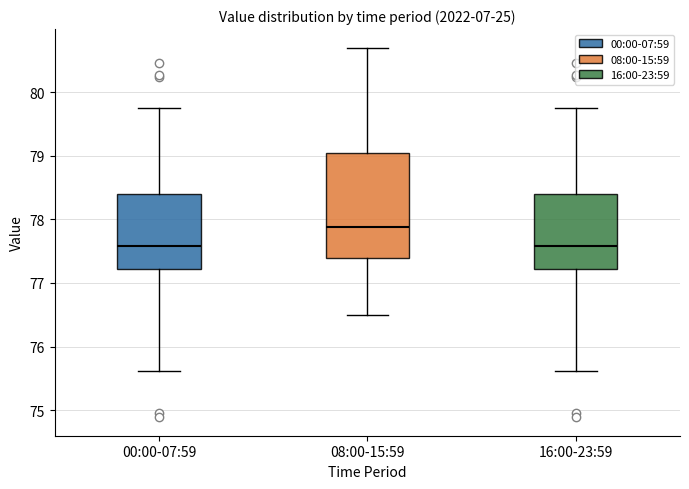

Reading left to right, transcribe this box plot: for each box, give where its median line is, the range the box spans, and where its two whiskers end, as read against the y-axis. The values are not printed on the chart, so give them approximately, as read against the axis.

00:00-07:59: median 77.6, box 77.2 to 78.4, whiskers 75.6 to 79.8
08:00-15:59: median 77.9, box 77.4 to 79.0, whiskers 76.5 to 80.7
16:00-23:59: median 77.6, box 77.2 to 78.4, whiskers 75.6 to 79.8